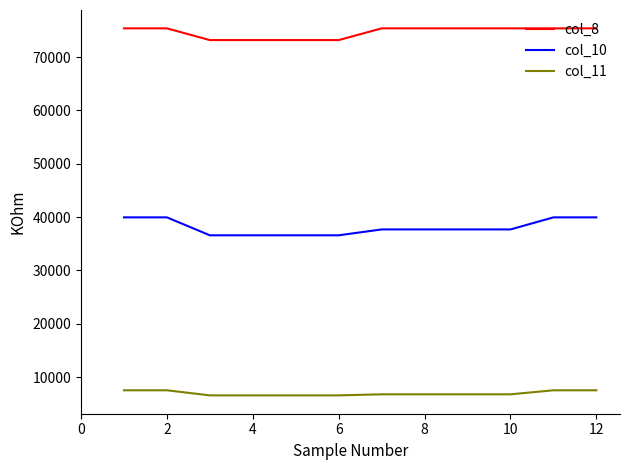

What is the difference between the maximum and minimum values in the col_8 series?

2200